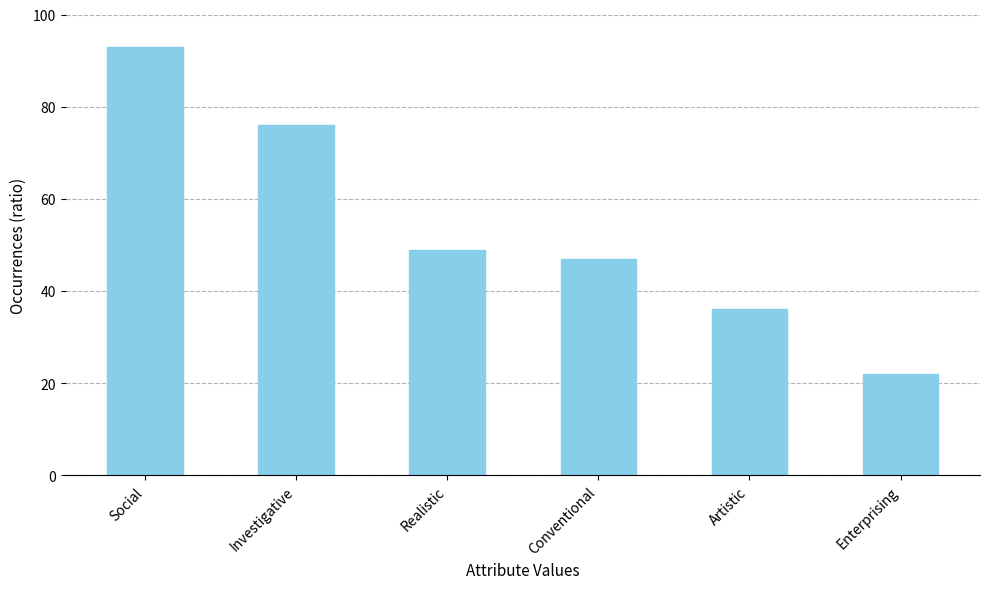

What is the maximum value shown in the chart?

93